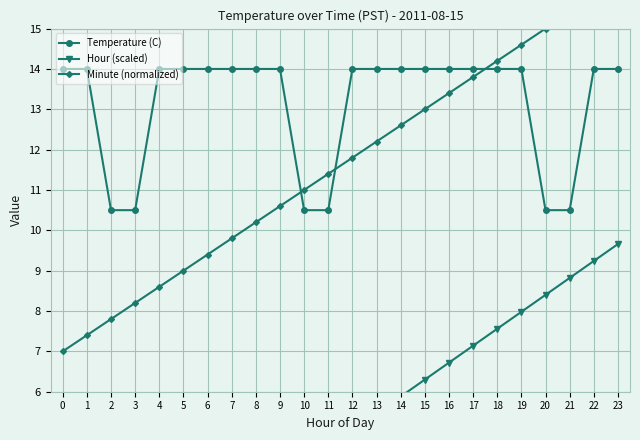

How many lines are shown in the chart?

3